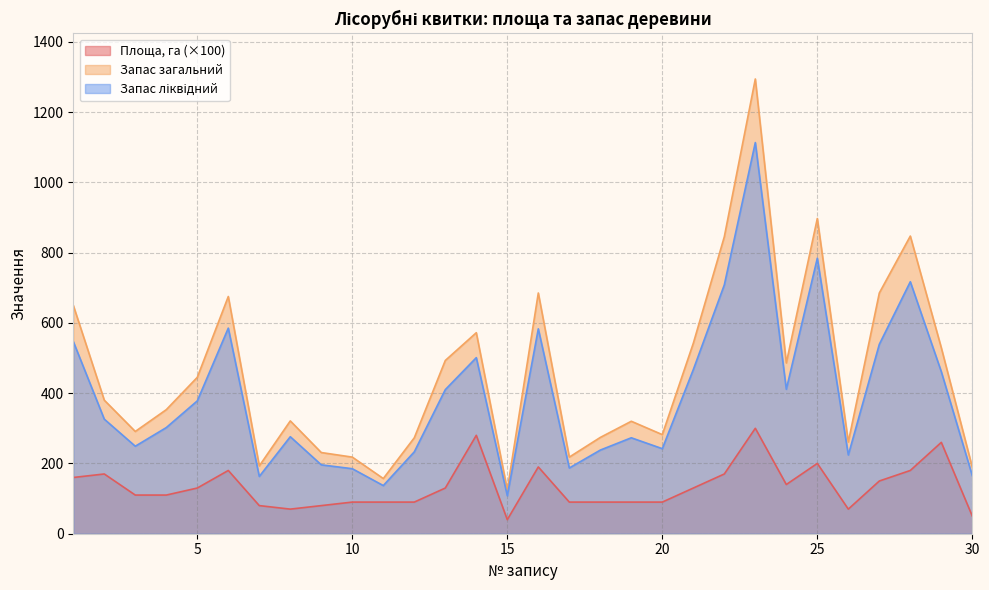

What is the sum of the Площа, га values at 10 and 24?

230.0